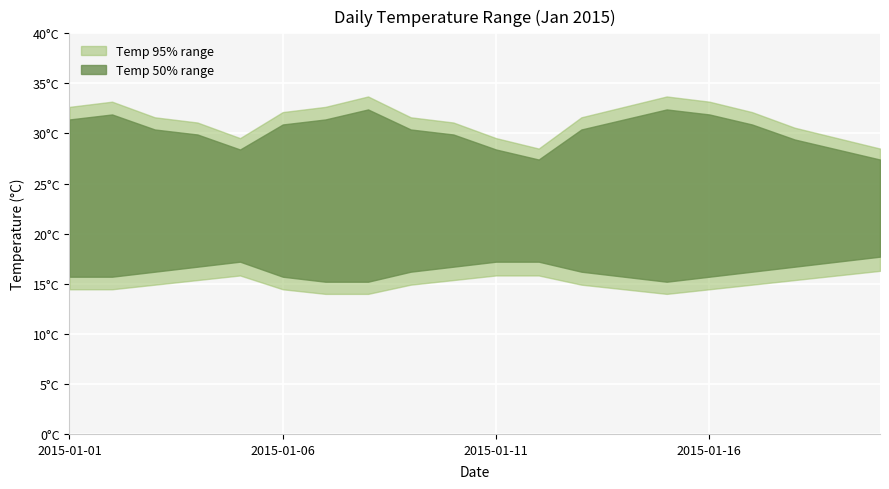

True or false: Daily Max Temp has more than 1 points higher than both neighbors.

True